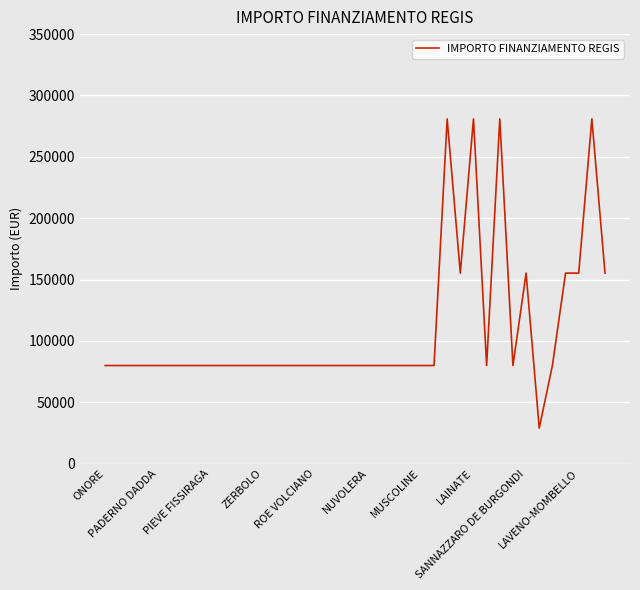

What is the greatest value displayed?

280932